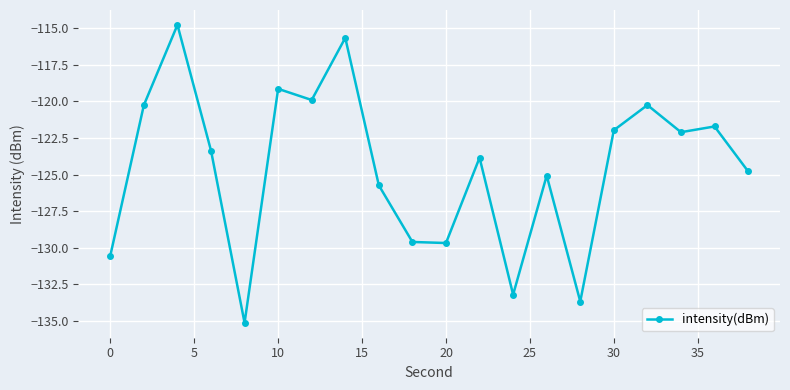

What is the value of the 5th point from the left?

-135.1